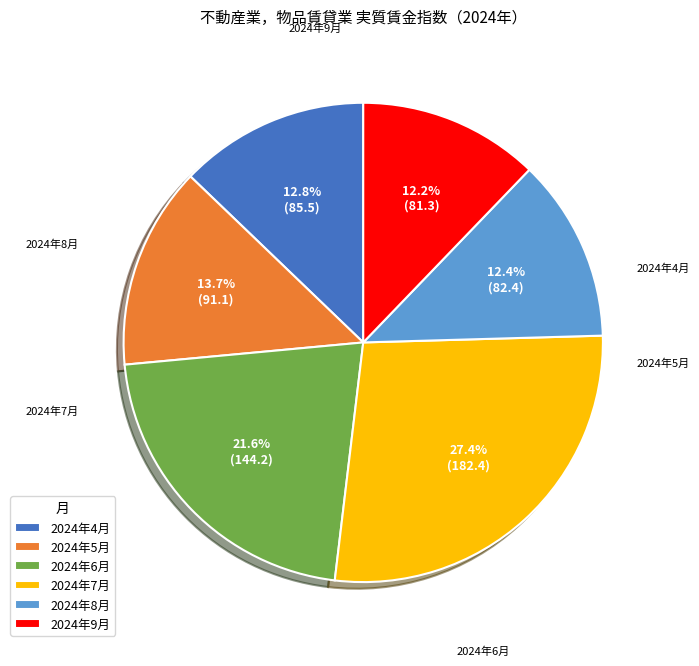

Which category has the biggest portion of the pie?

2024年7月